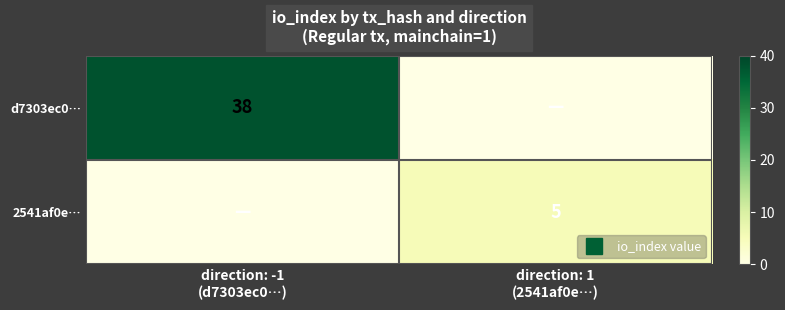

Between direction: -1 (d7303ec0…) and direction: 1 (2541af0e…), which series saw the biggest shift?

d7303ec0…